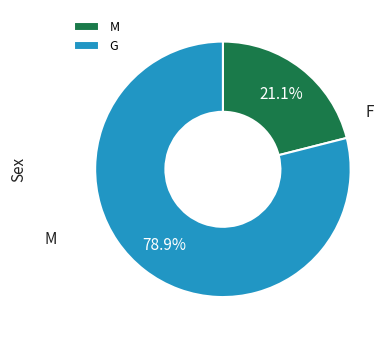

Which category has the smallest portion of the pie?

M